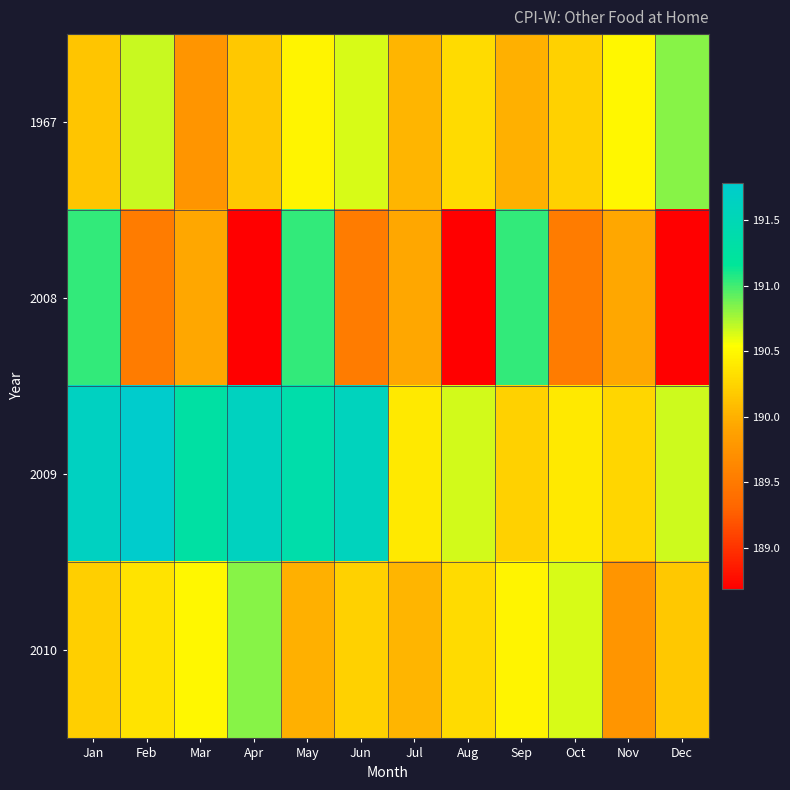

At which category is the sum across all series the highest?

Jan